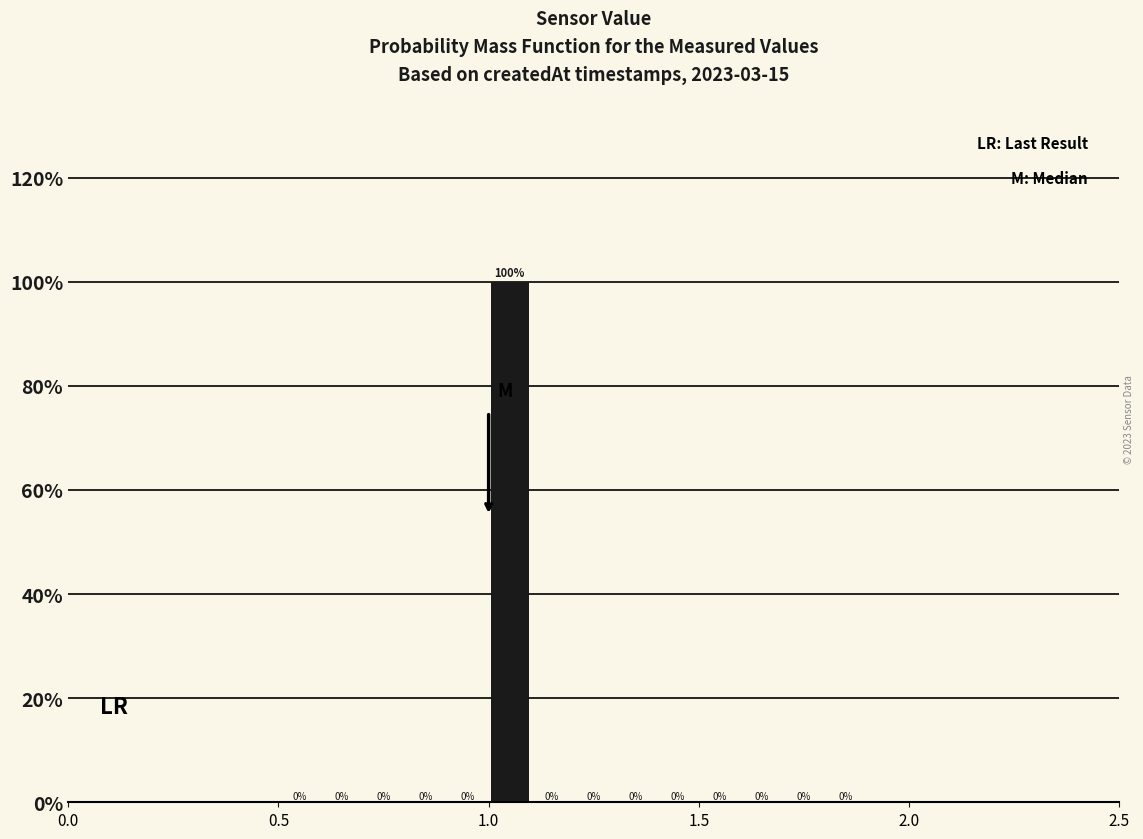

Read against the x-axis, roughly where is the centre of the tallest bar?

1.05